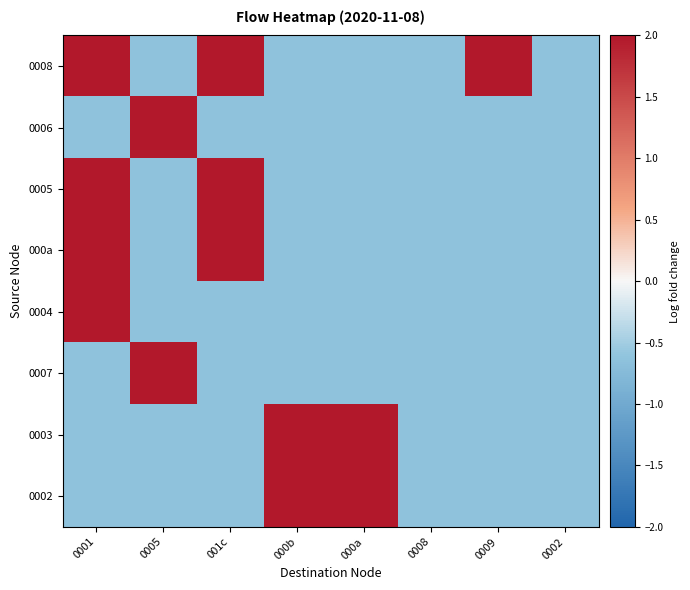

What is the smallest value displayed?

-0.6